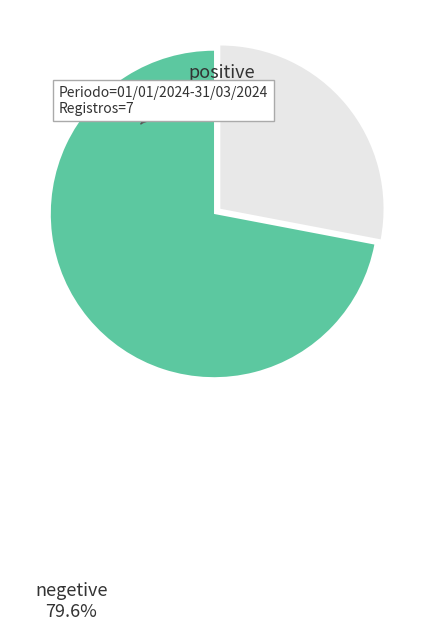

Which category has the smallest portion of the pie?

positive